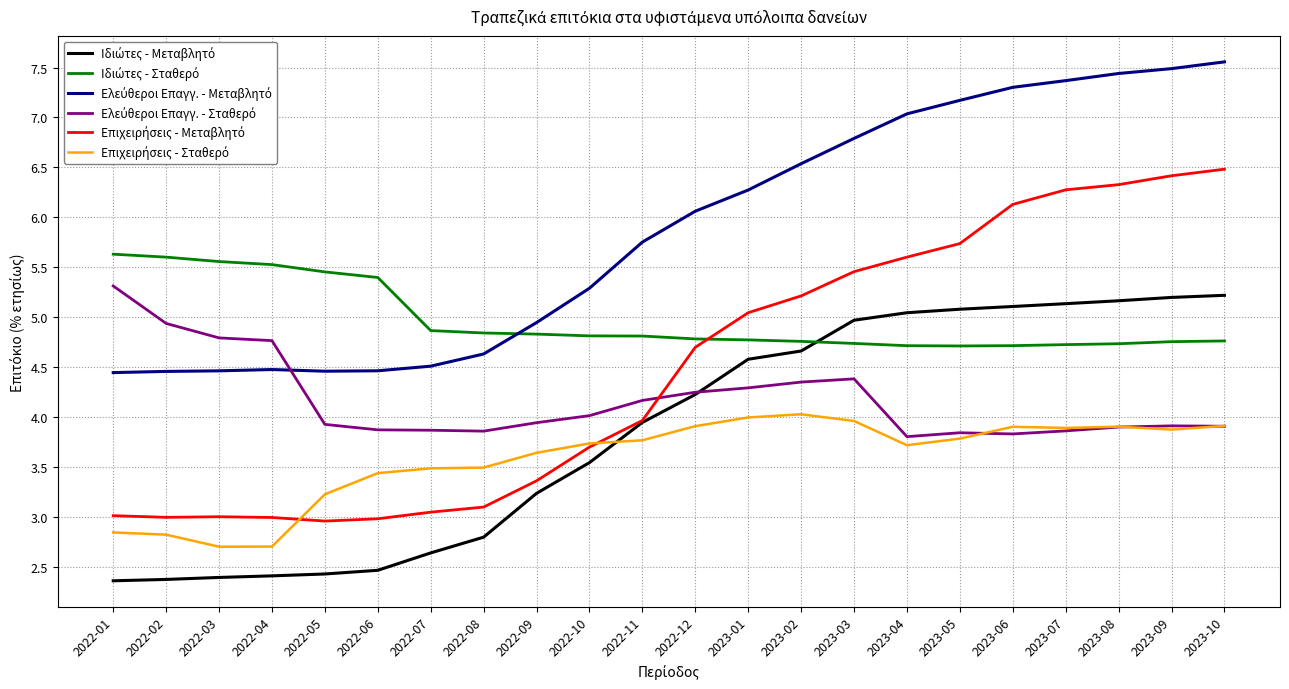

What position from the left is 2023-10?

22